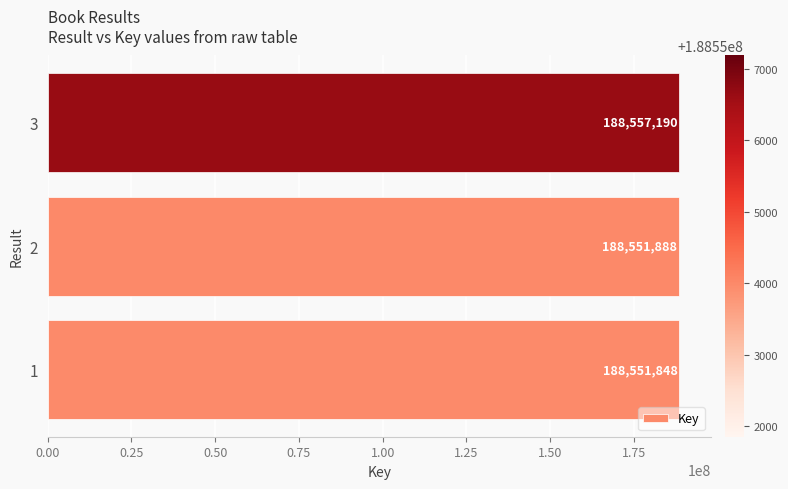

What is the sum of all values?

565660926